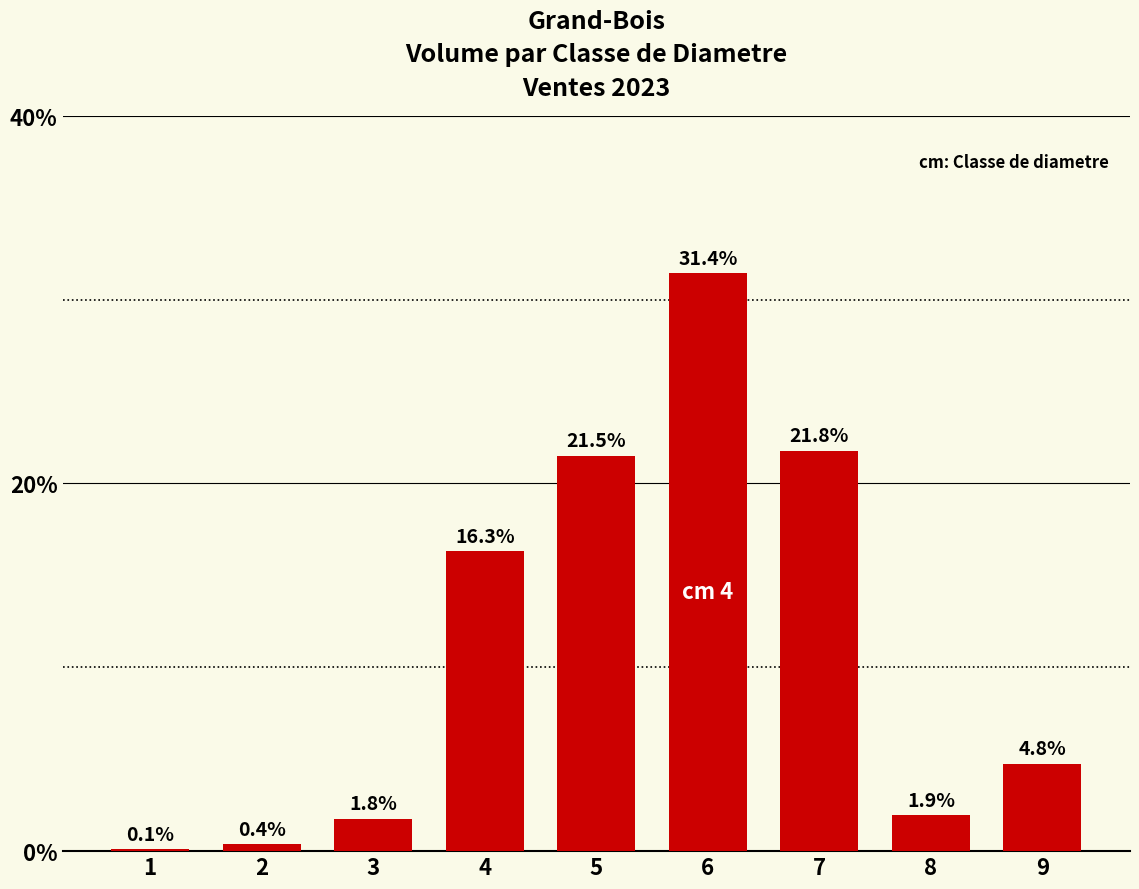

True or false: the data shows 31.4 at 6.

True